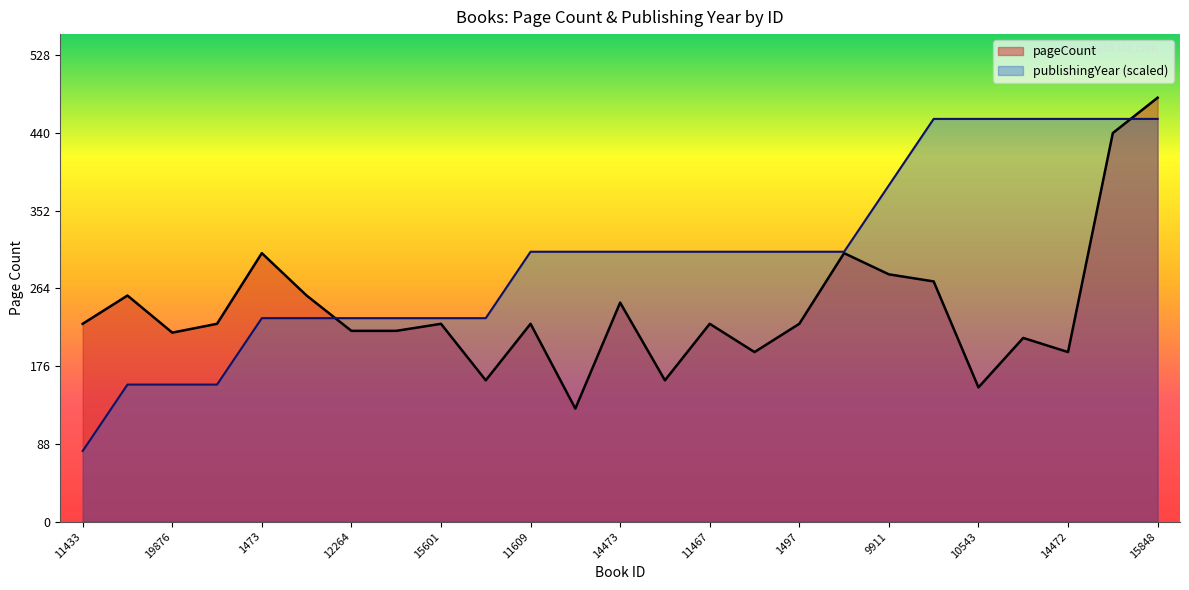

What is the sum of all publishingYear values?

7489.6